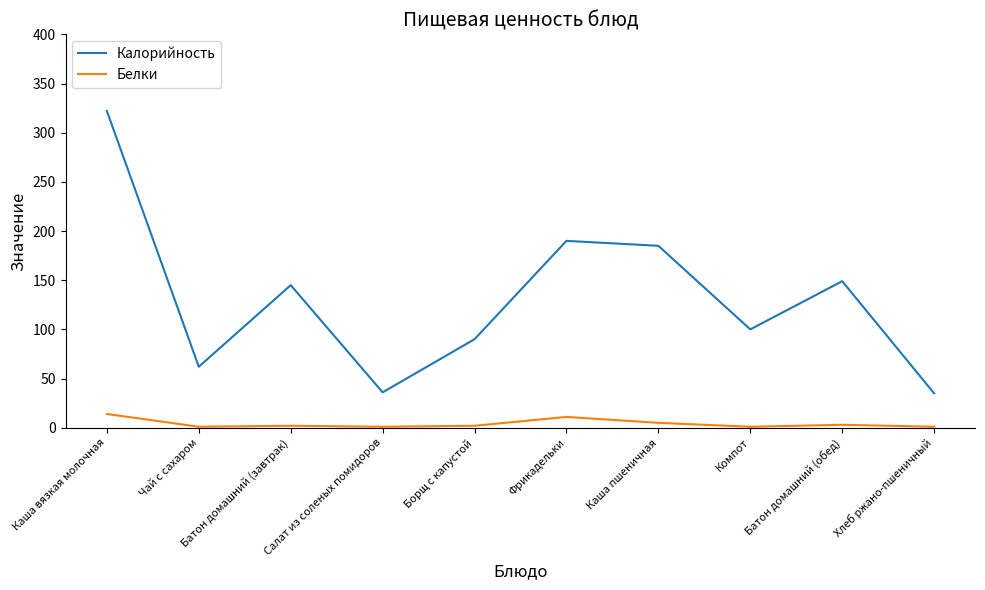

Does the chart display data point markers on the line(s)?

No